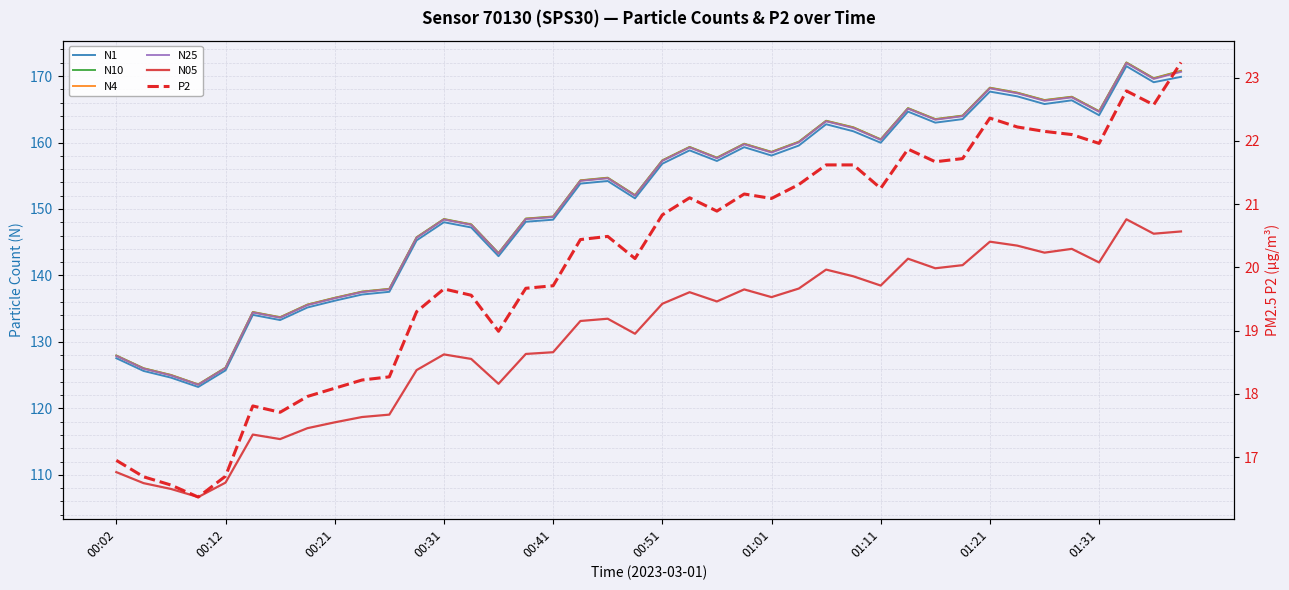

Which series changed the most between 01:21 and 10?

N10